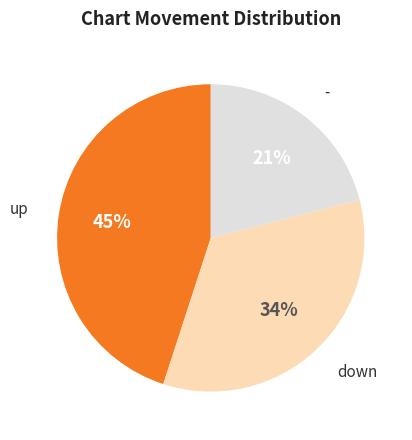

Does any single category account for the majority?

No